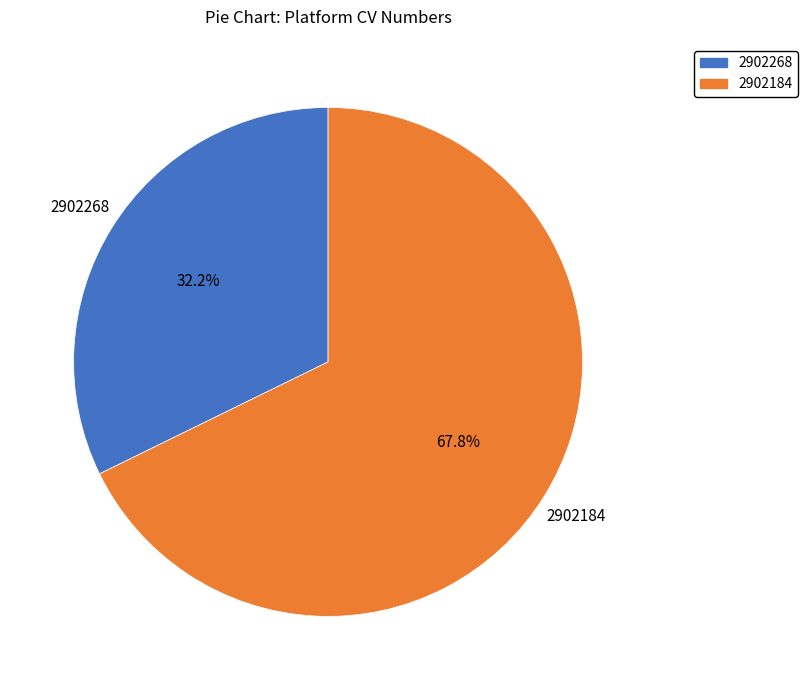

What is the ratio of the value at 2902184 to the value at 2902268?

2.1